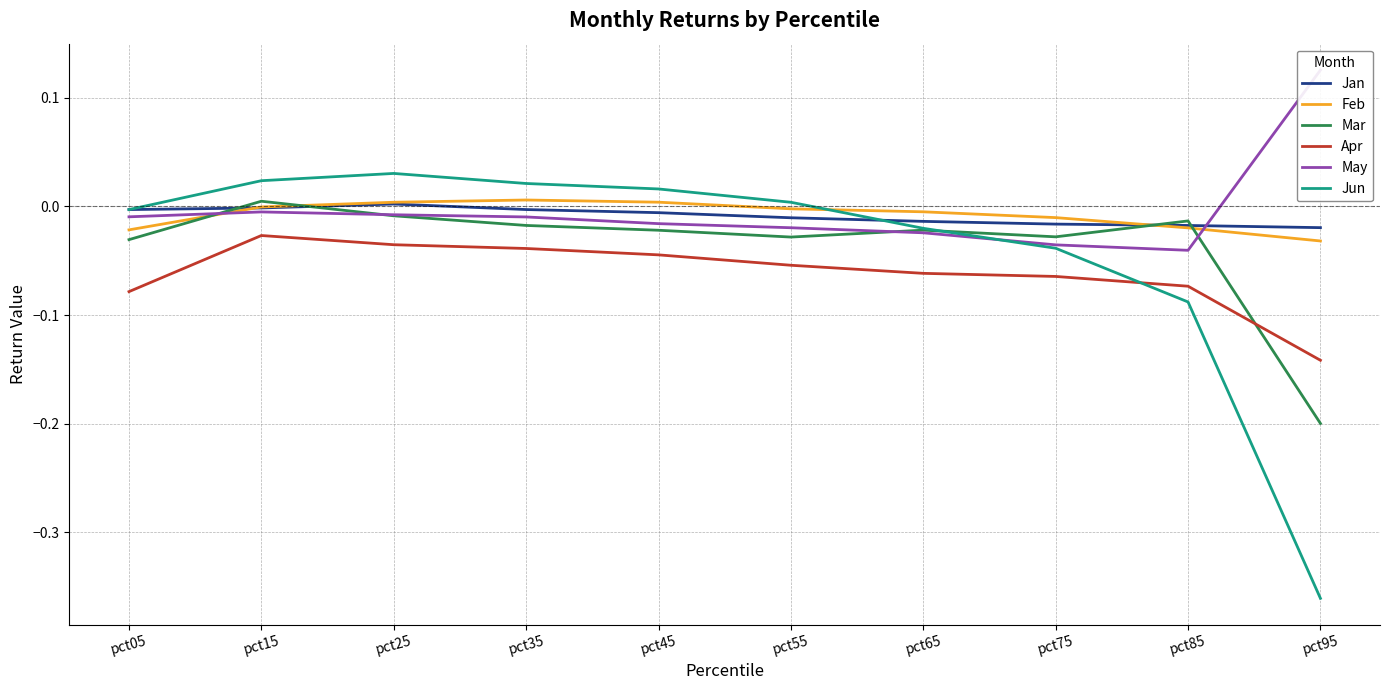

Reading left to right, transcribe all the data shown in this chart.

Jan: -0.0	-0.0	0.0	-0.0	-0.0	-0.0	-0.0	-0.0	-0.0	-0.0
Feb: -0.0	-0.0	0.0	0.0	0.0	-0.0	-0.0	-0.0	-0.0	-0.0
Mar: -0.0	0.0	-0.0	-0.0	-0.0	-0.0	-0.0	-0.0	-0.0	-0.2
Apr: -0.1	-0.0	-0.0	-0.0	-0.0	-0.1	-0.1	-0.1	-0.1	-0.1
May: -0.0	-0.0	-0.0	-0.0	-0.0	-0.0	-0.0	-0.0	-0.0	0.1
Jun: -0.0	0.0	0.0	0.0	0.0	0.0	-0.0	-0.0	-0.1	-0.4